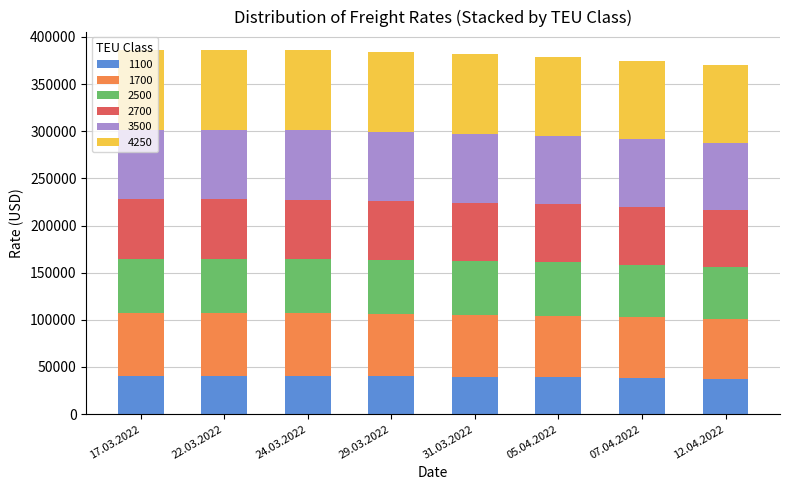

What is the highest value of the 1100 series?

40683